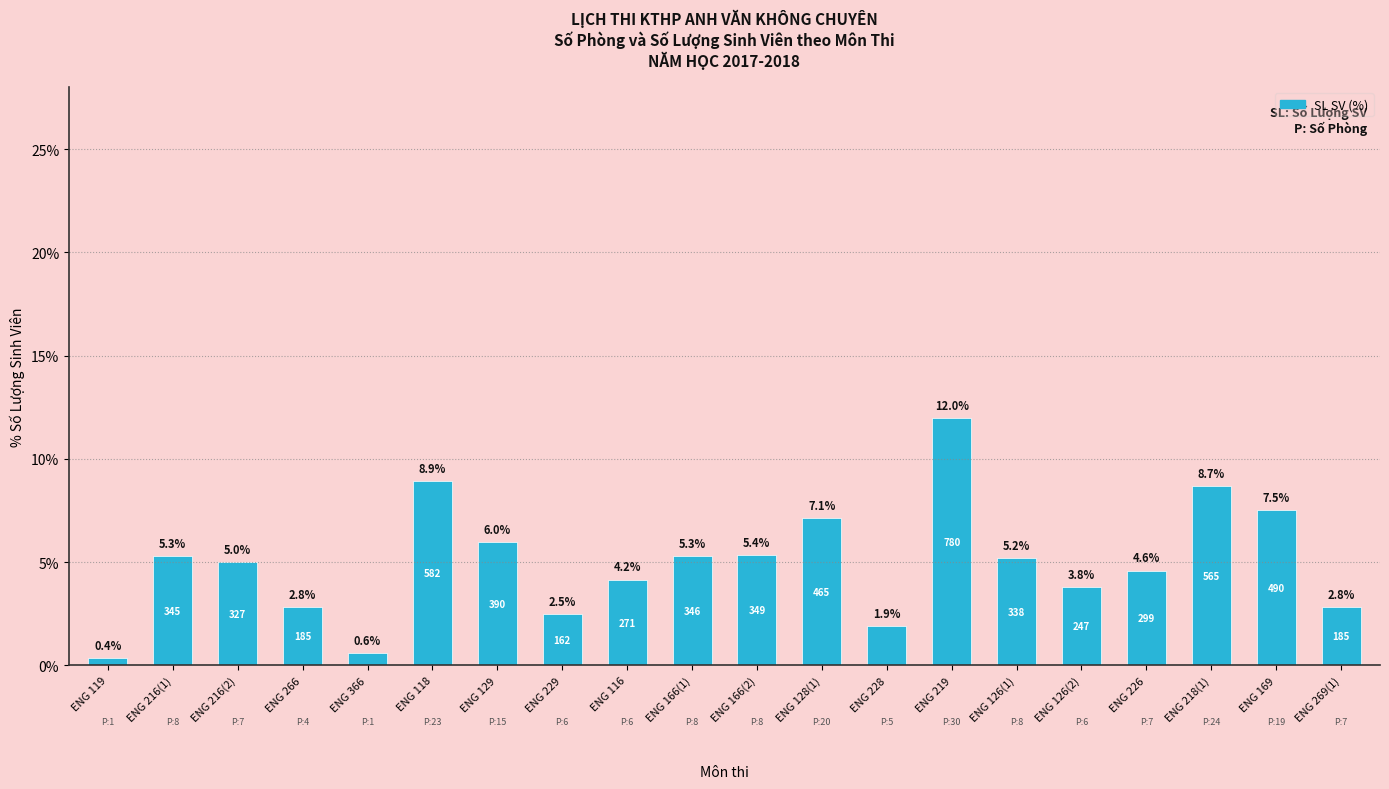

What is the change in value from ENG 166(2) to ENG 269(1)?

-2.5